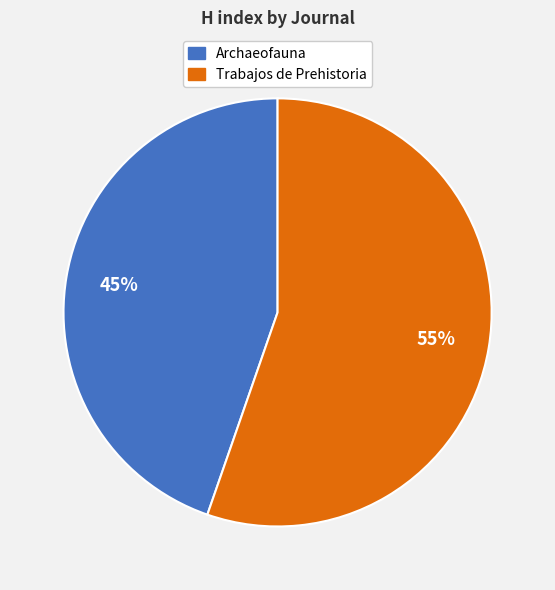

The Trabajos de Prehistoria slice represents 55% of the pie. True or false?

True